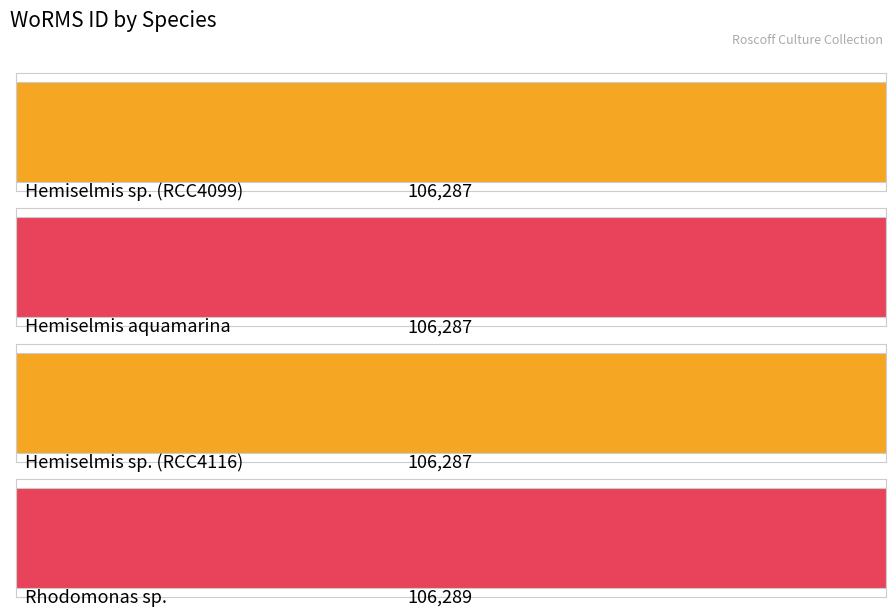

Which has a higher value, Hemiselmis sp. (RCC4099) or Rhodomonas sp.?

Rhodomonas sp.